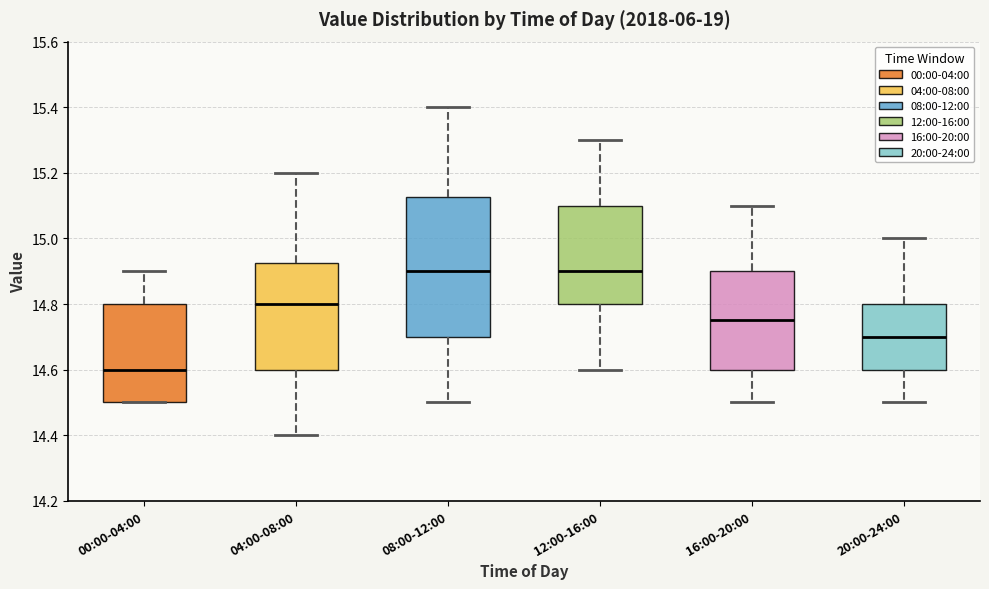

Reading left to right, transcribe this box plot: for each box, give where its median line is, the range the box spans, and where its two whiskers end, as read against the y-axis. The values are not printed on the chart, so give them approximately, as read against the axis.

00:00-04:00: median 14.60, box 14.50 to 14.80, whiskers 14.50 to 14.90
04:00-08:00: median 14.80, box 14.60 to 14.92, whiskers 14.40 to 15.20
08:00-12:00: median 14.90, box 14.70 to 15.12, whiskers 14.50 to 15.40
12:00-16:00: median 14.90, box 14.80 to 15.10, whiskers 14.60 to 15.30
16:00-20:00: median 14.76, box 14.60 to 14.90, whiskers 14.50 to 15.10
20:00-24:00: median 14.70, box 14.60 to 14.80, whiskers 14.50 to 15.00